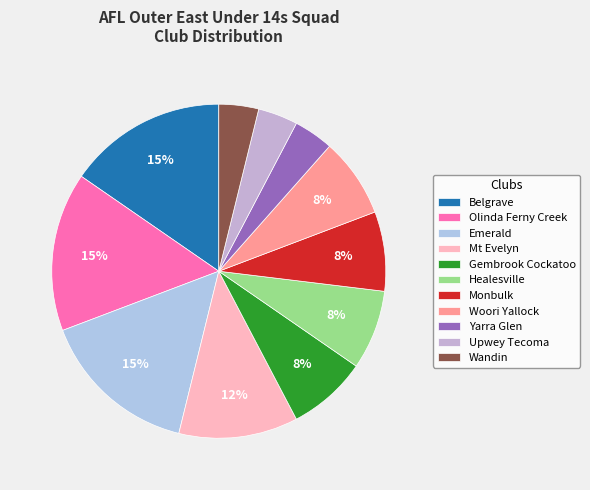

To the nearest percent, what is the average slice percentage?

9%